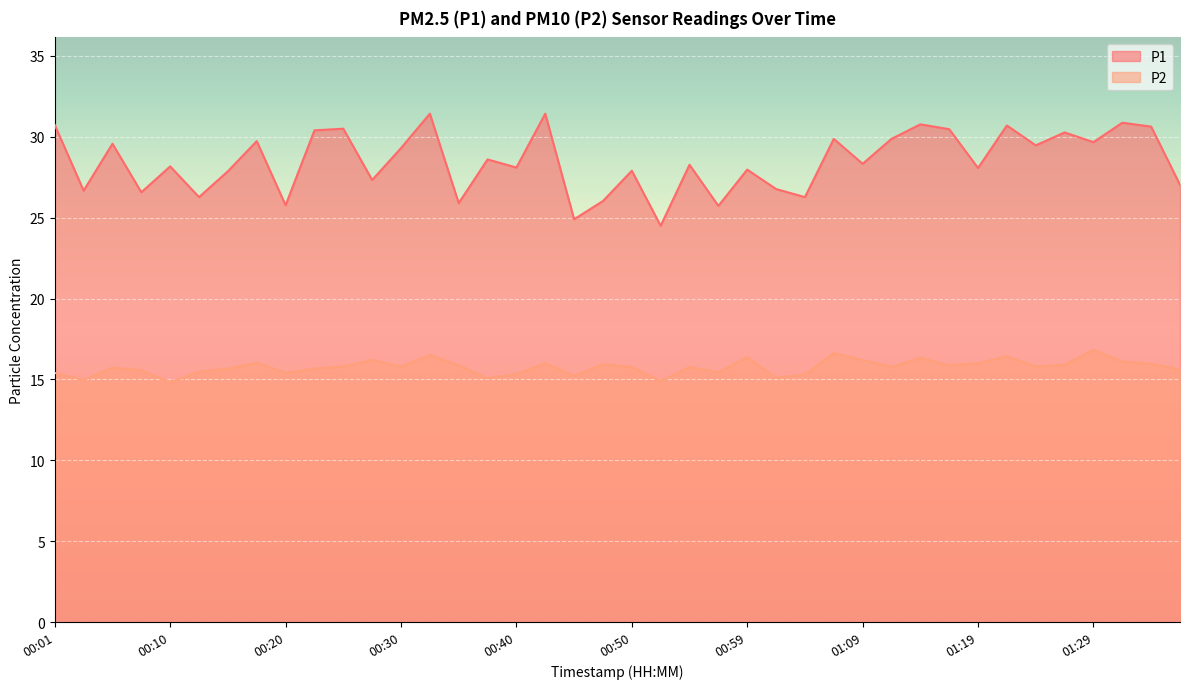

True or false: P2 and P1 intersect in this chart.

False